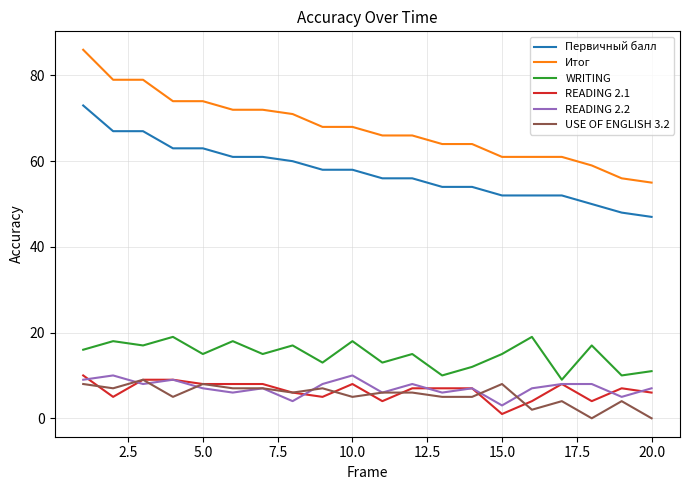

Which series has the widest spread of values?

Итог